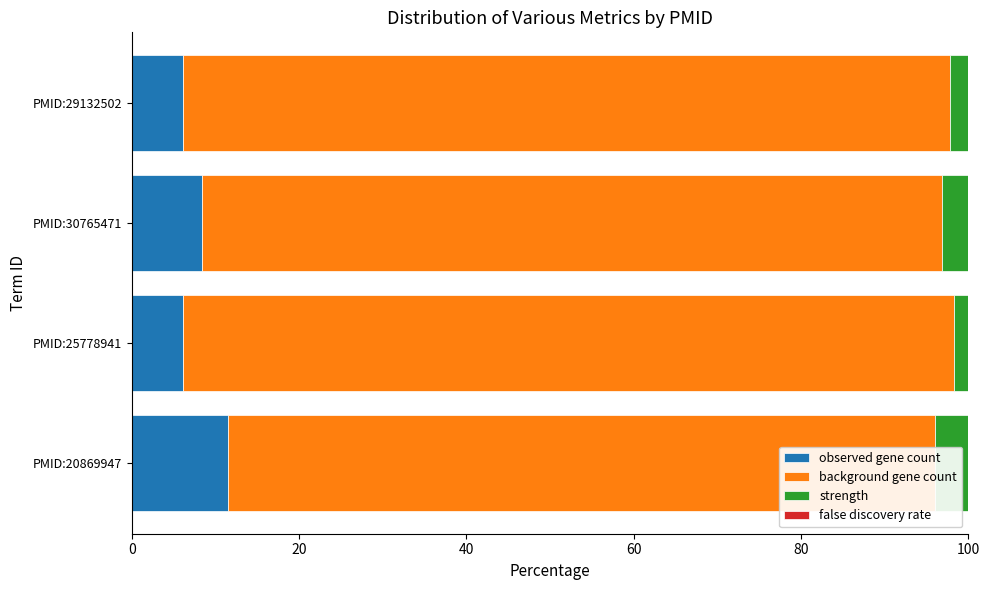

Count the number of data series in this chart.

4